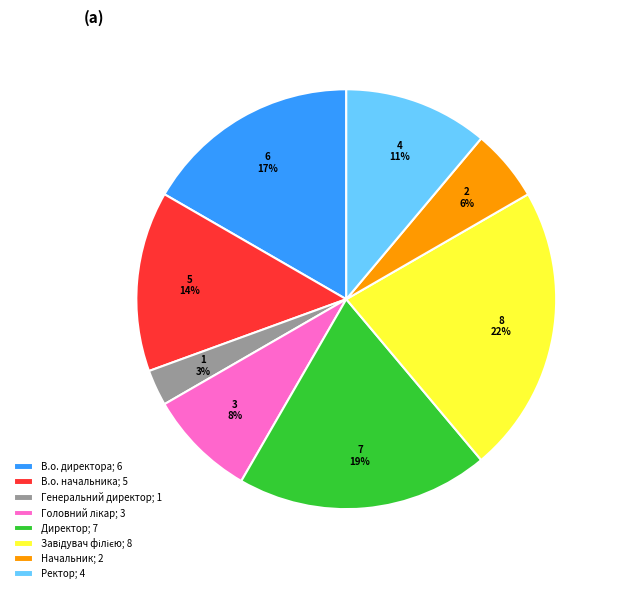

What is the ratio of the value at Директор to the value at В.о. начальника?

1.4